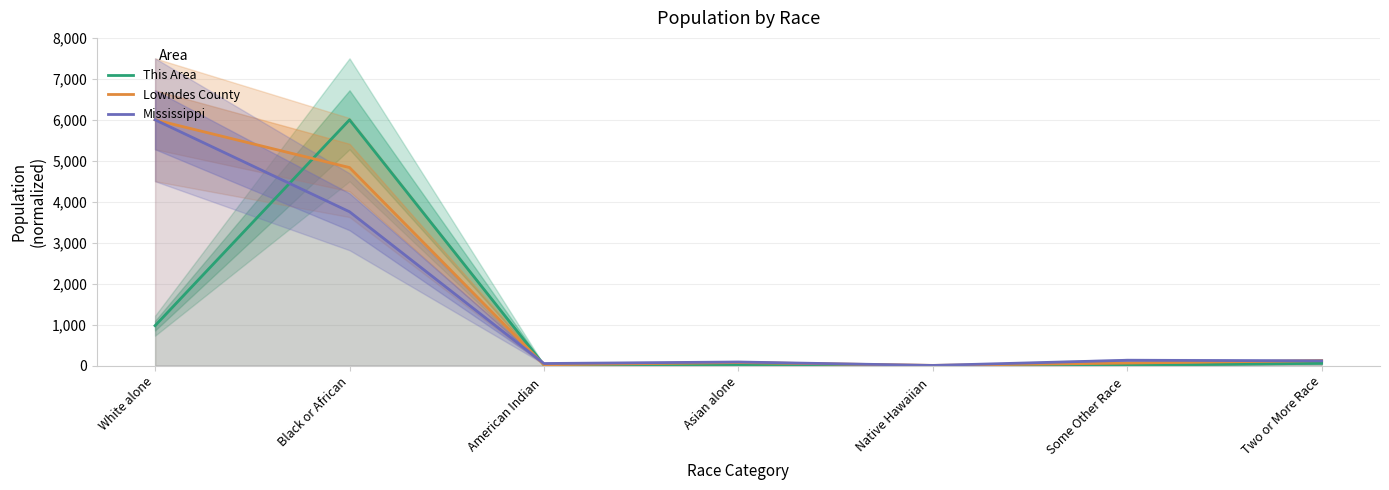

How many values in the Lowndes County series are below 74?

3